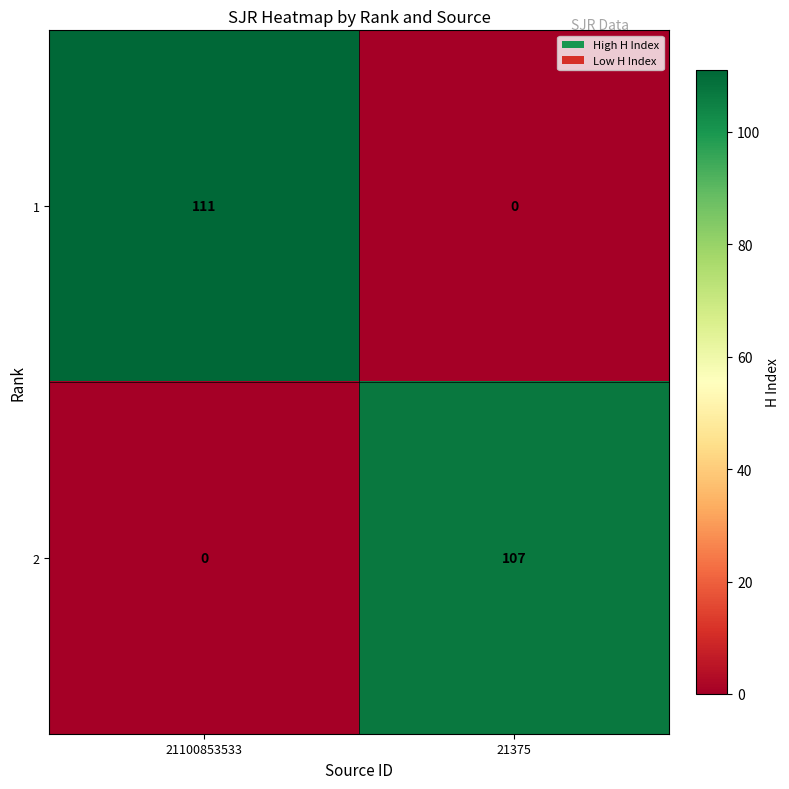

What is the spread (max minus min) of values at 21375?

107